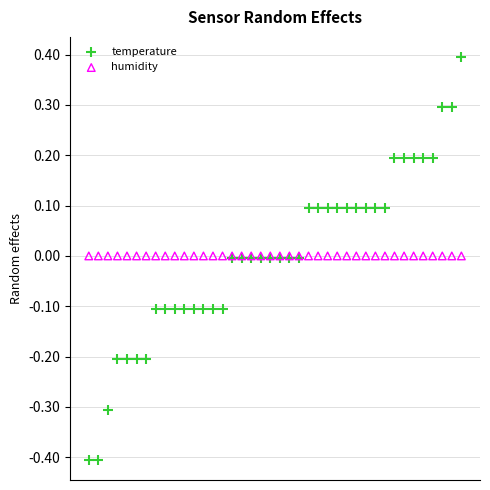

Which series contains the lowest Y value?

temperature